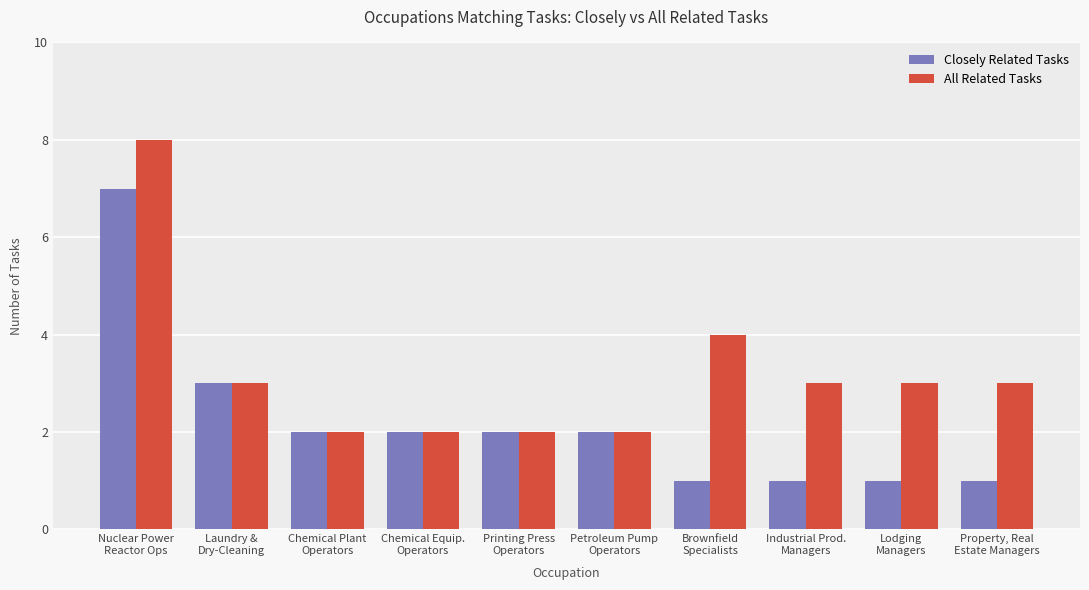

What is the greatest value displayed?

8